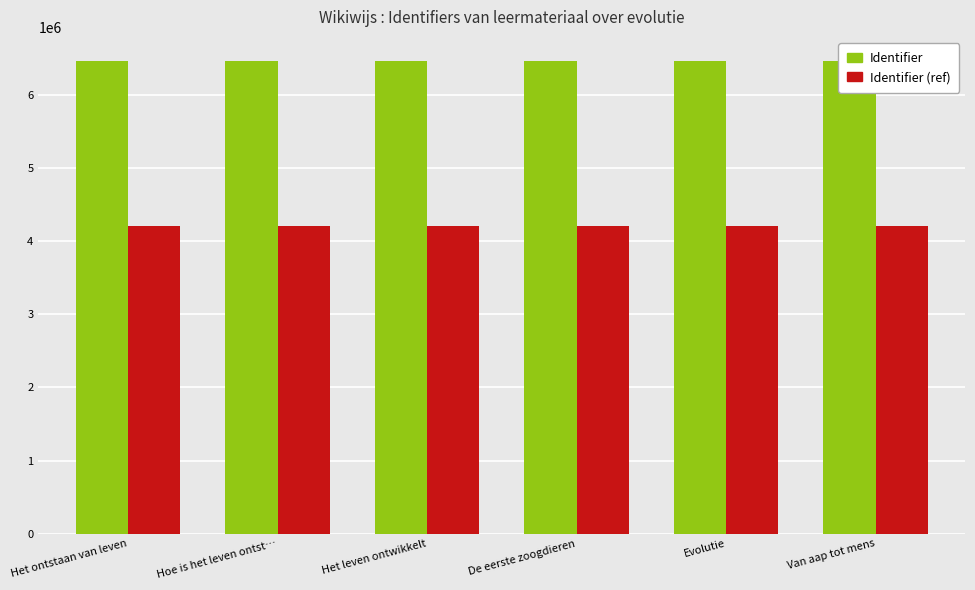

List the labels in order of Identifier value, smallest first.

Het ontstaan van leven, Evolutie, Hoe is het leven ontst…, Het leven ontwikkelt, De eerste zoogdieren, Van aap tot mens